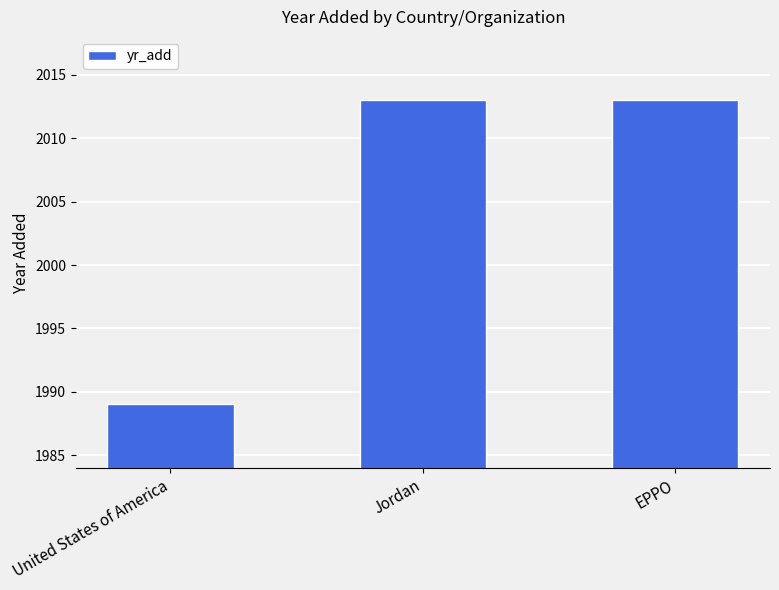

The value at United States of America is 2805. True or false?

False